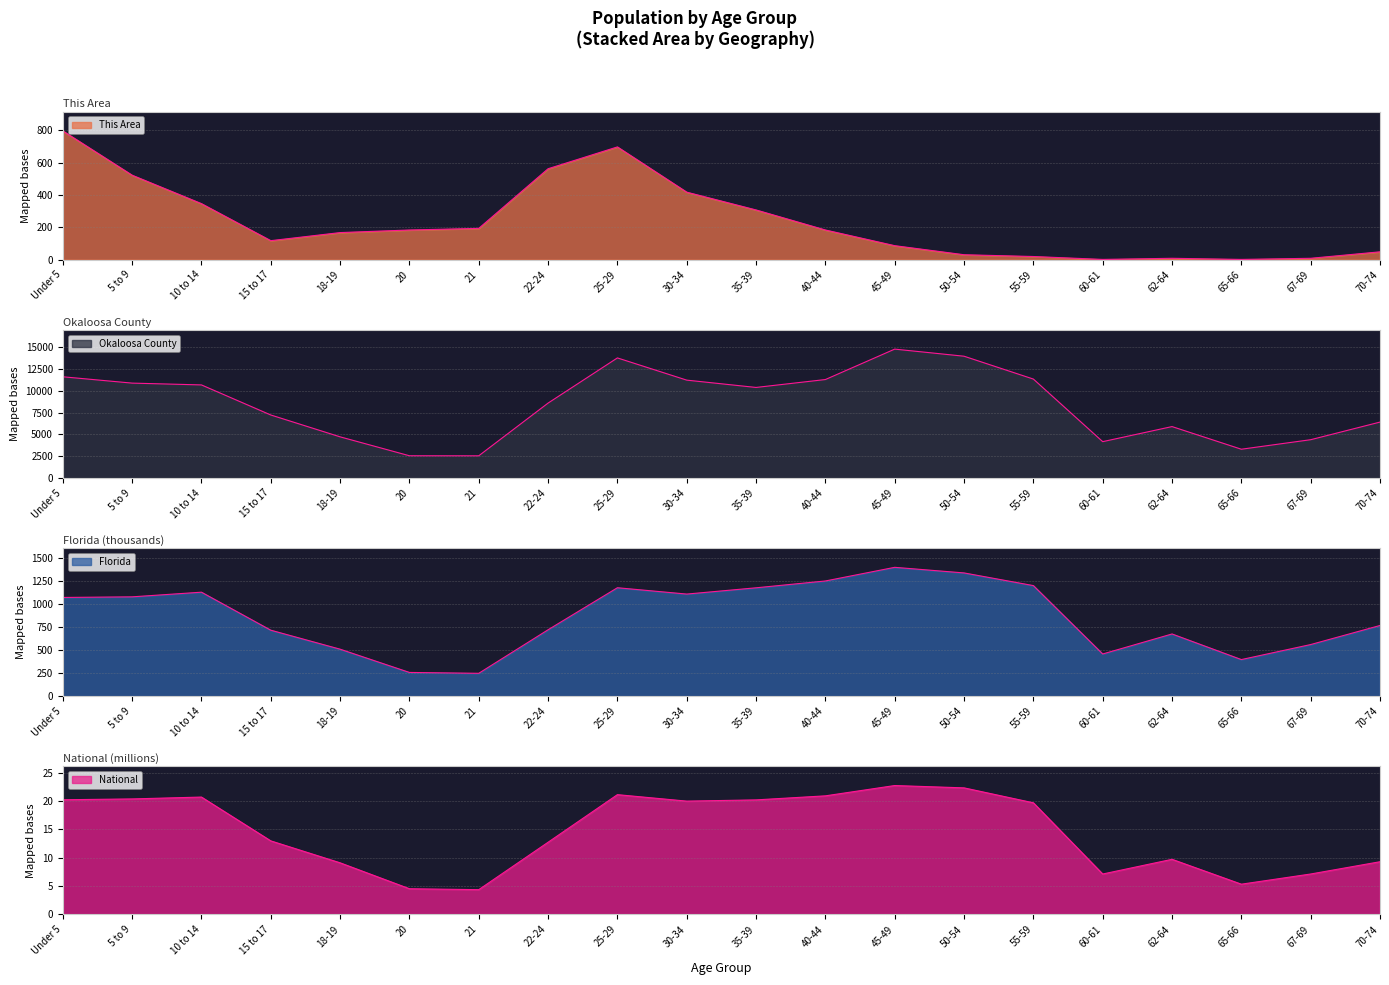

Where is Okaloosa County nearest to the value 8661?

22-24